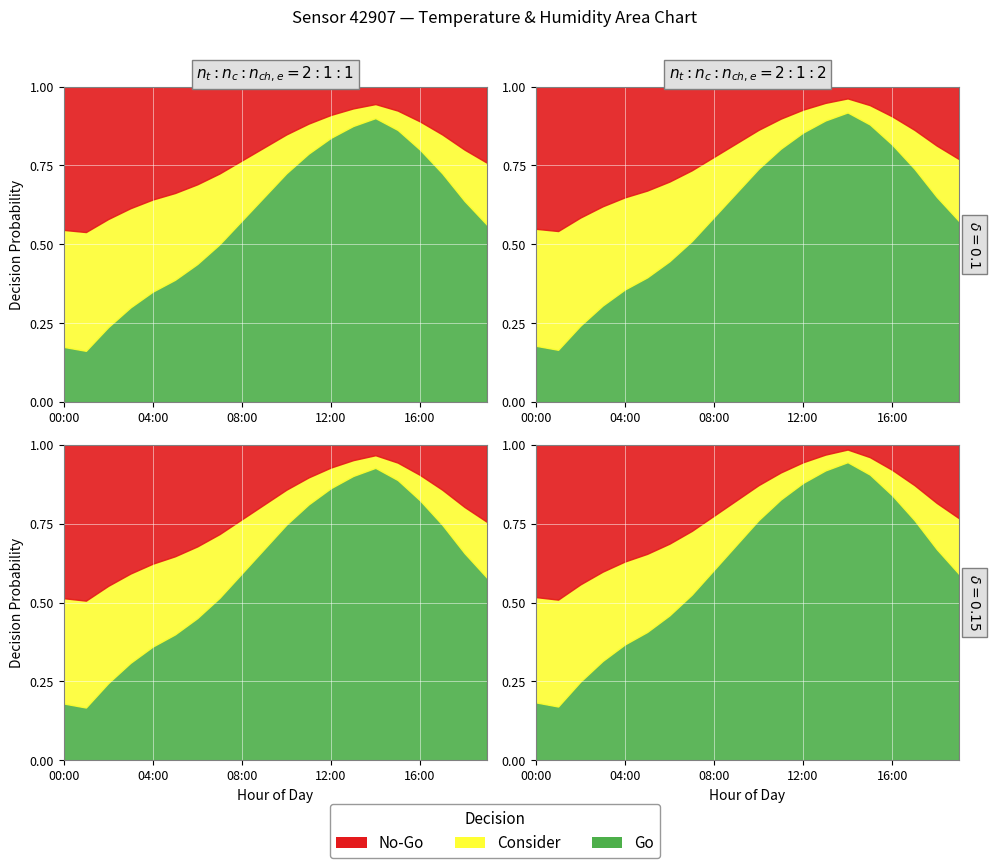

At which category is the sum across all series the highest?

14:00